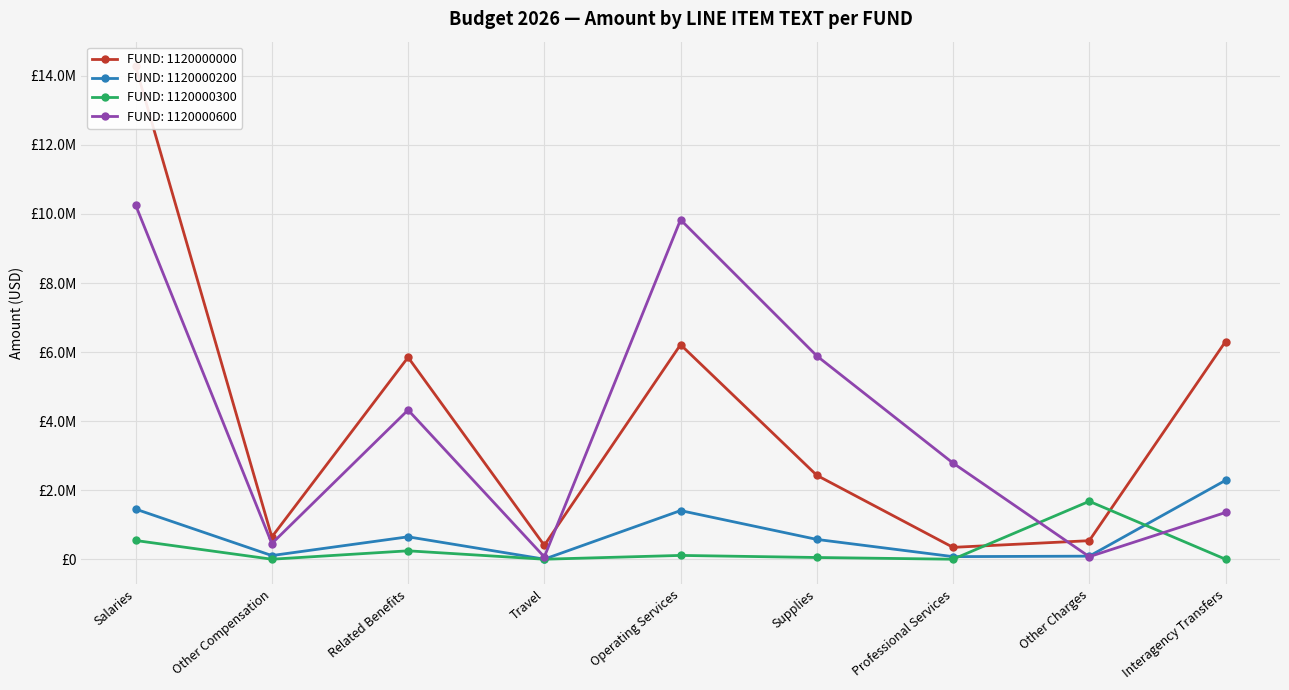

At which label does 1120000600 first exceed 2784948?

Salaries